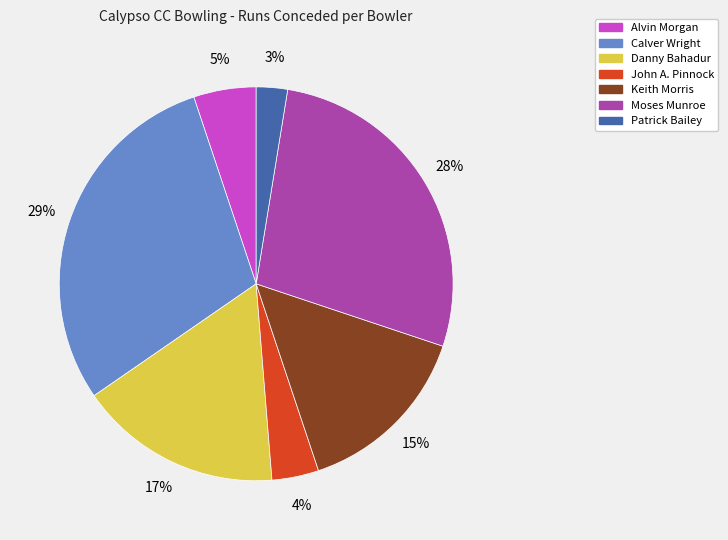

The Danny Bahadur slice represents 7% of the pie. True or false?

False